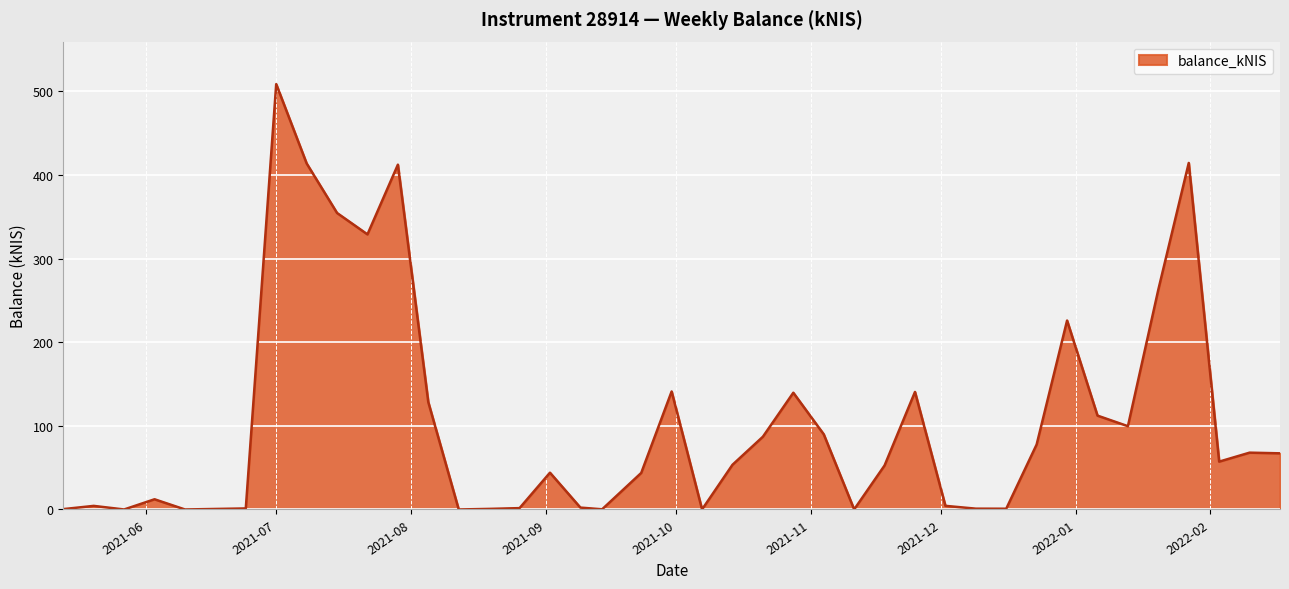

What is the difference between the second highest and minimum values?

414.4